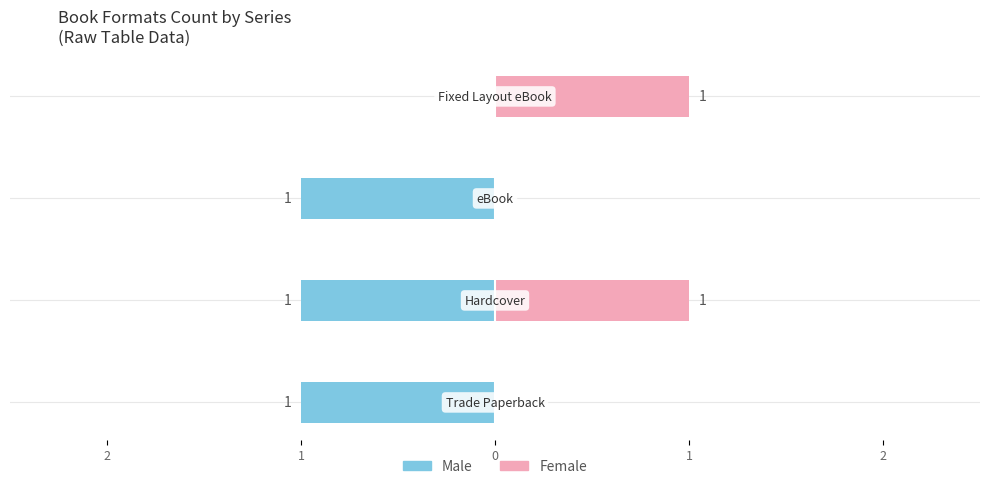

What is the label of the 1st bar from the right?

1